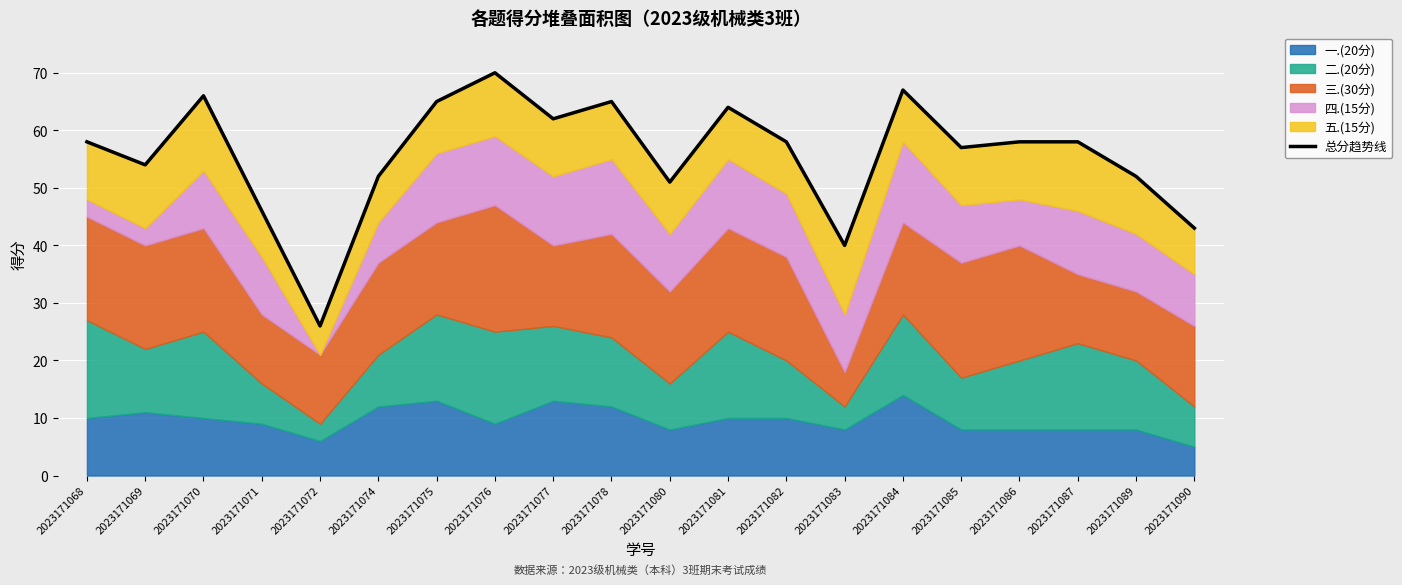

How many data points are less than 58?

9